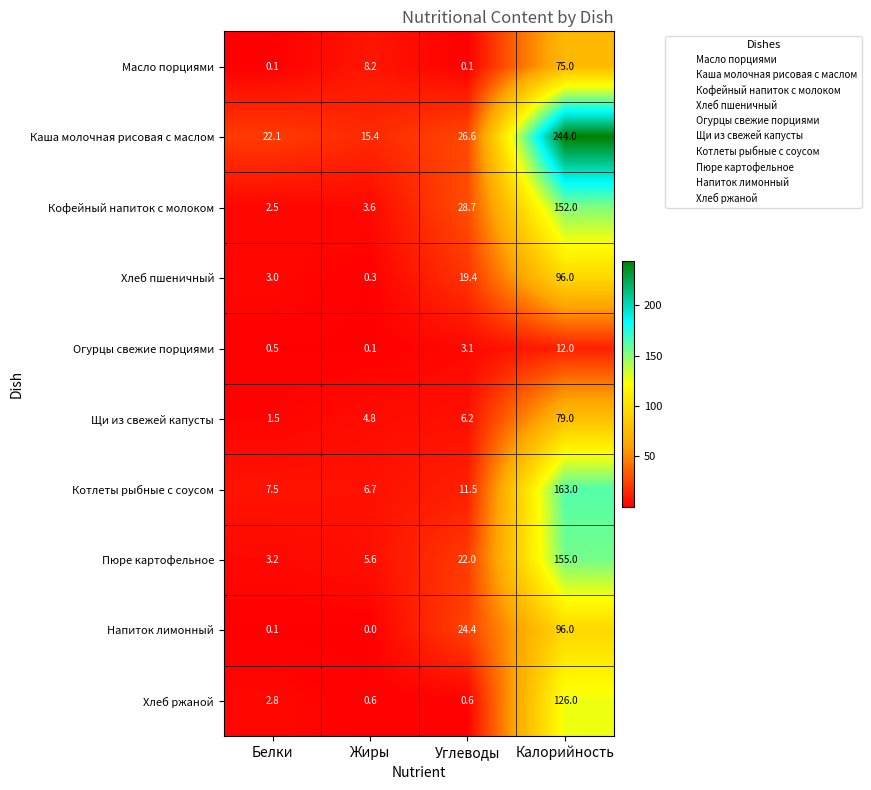

Which series has the widest spread of values?

Каша молочная рисовая с маслом